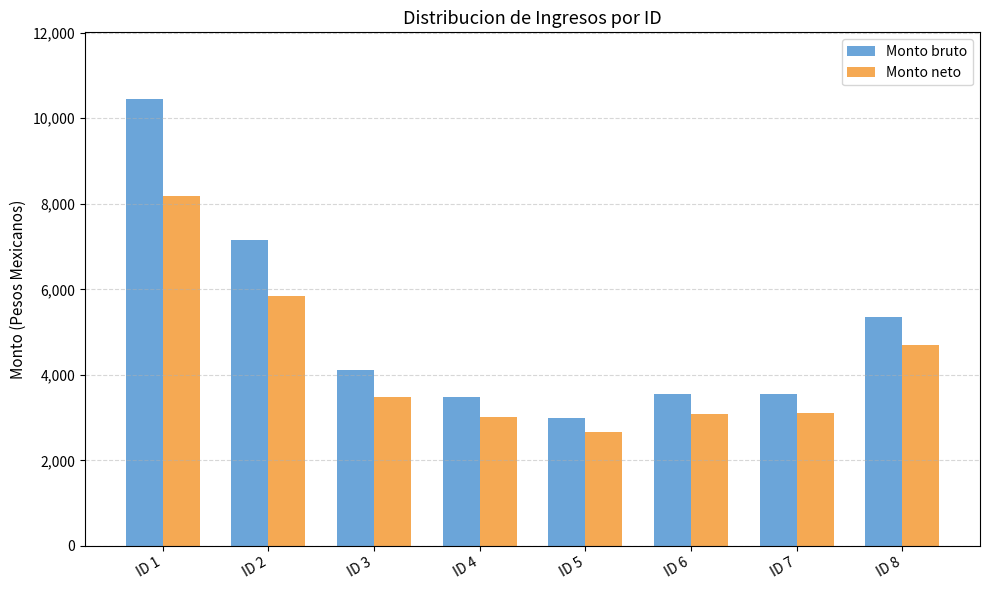

Count the number of categories in the chart.

8